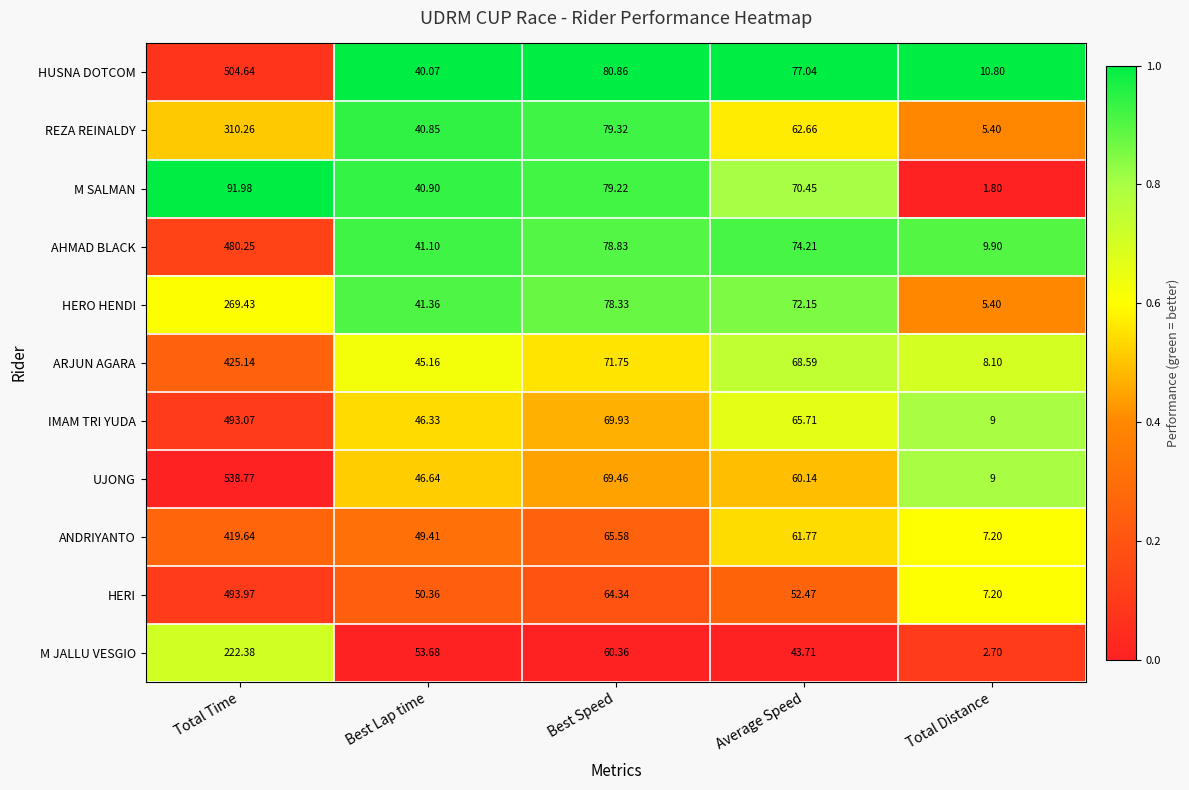

Where is ARJUN AGARA nearest to the value 216?

Best Speed